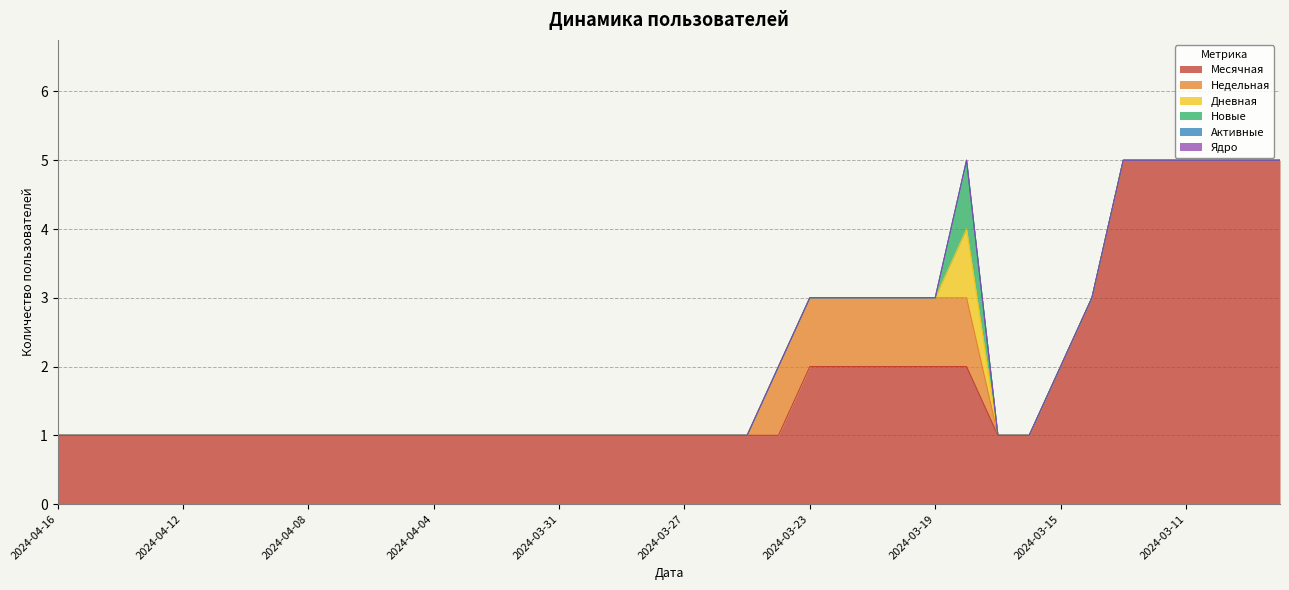

The value of Недельная at 2024-03-20 is 2. True or false?

False